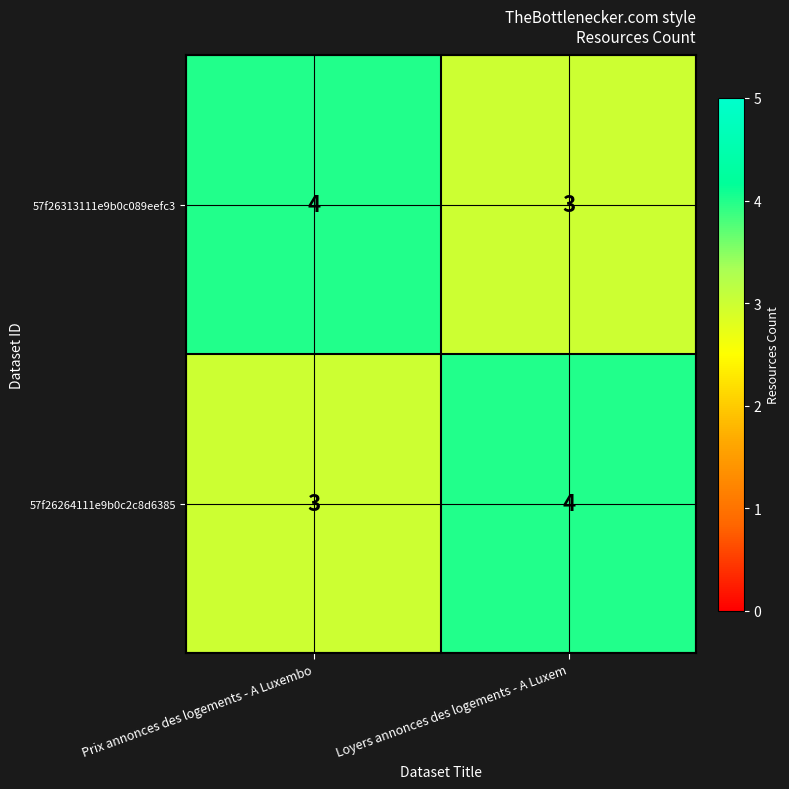

Reading left to right, list all the values displayed in this chart.

57f26313111e9b0c089eefc3: Prix annonces des logements - A Luxembo=4	Loyers annonces des logements - A Luxem=3
57f26264111e9b0c2c8d6385: Prix annonces des logements - A Luxembo=3	Loyers annonces des logements - A Luxem=4